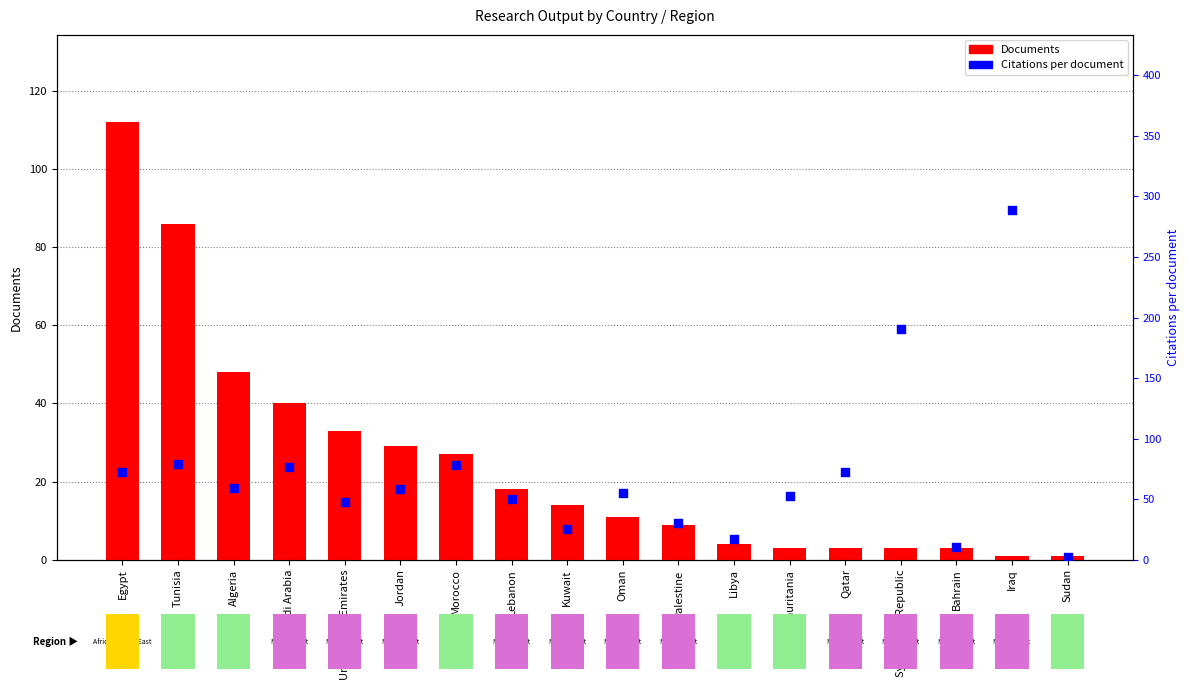

At how many categories does at least one series exceed 69?

7